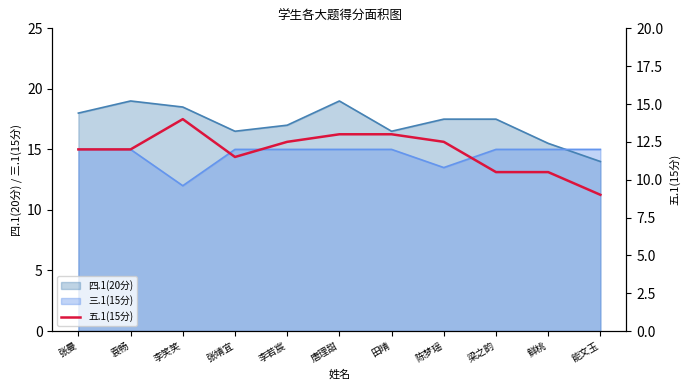

At which label does the data first exceed 12?

李笑笑